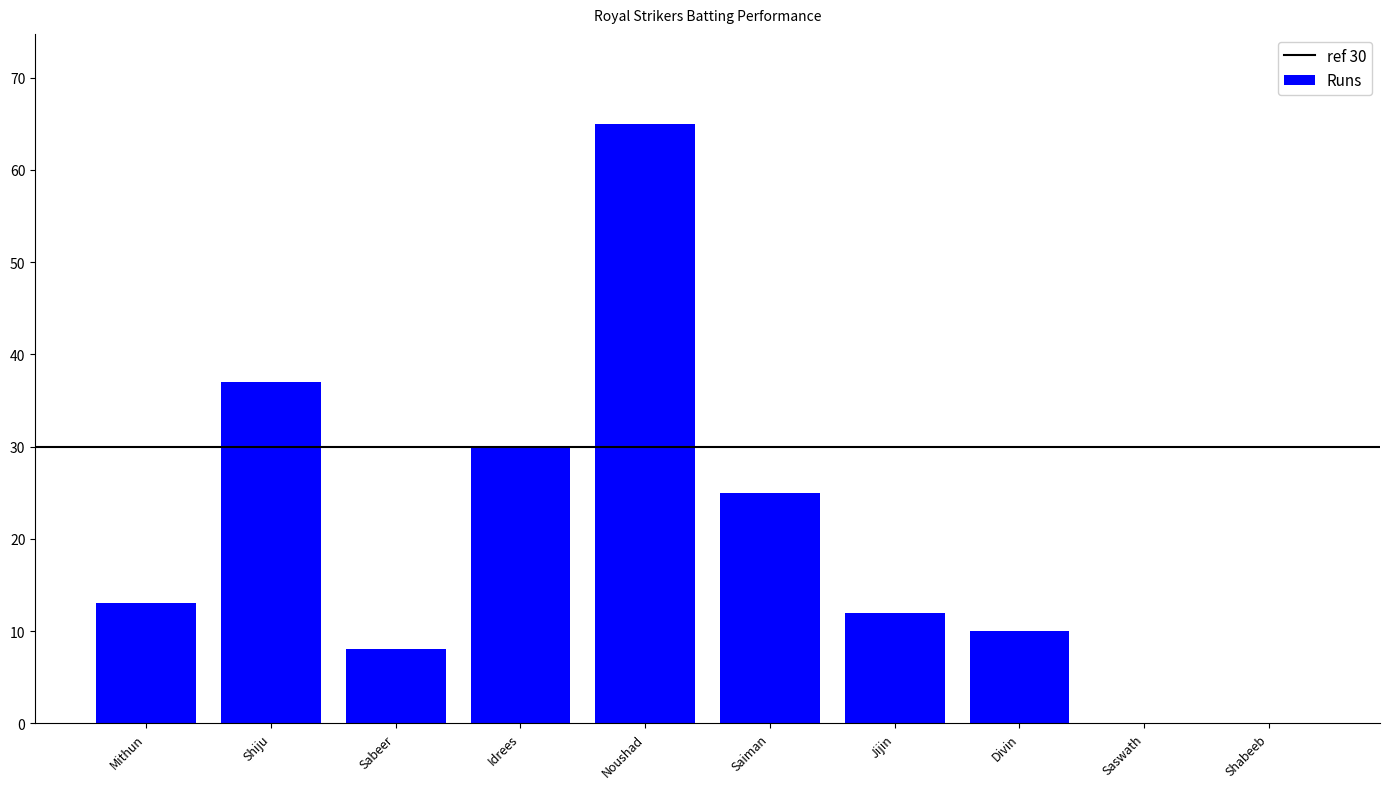

The value at Saswath is -20. True or false?

False